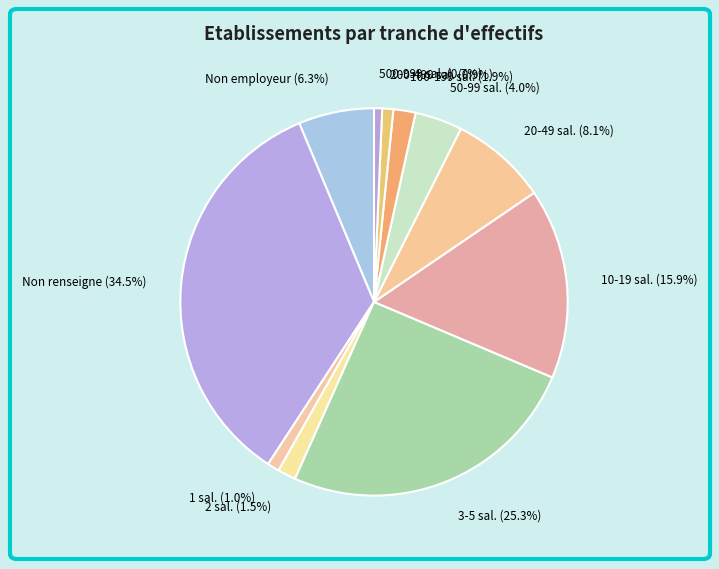

Between Non employeur (6.3%) and Non renseigne (34.5%), which is larger?

Non renseigne (34.5%)